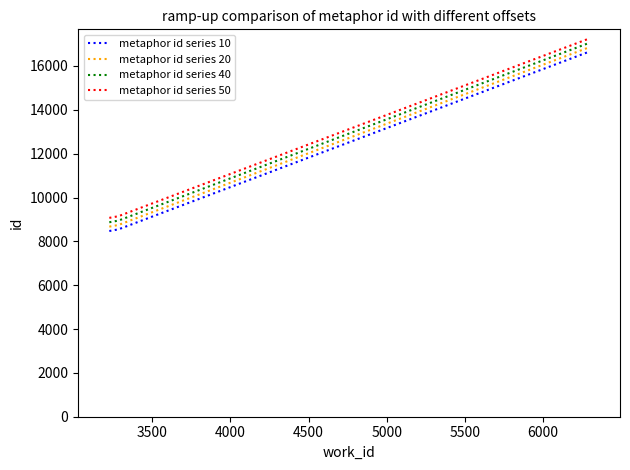

Is this an area chart (filled region under the line)?

No